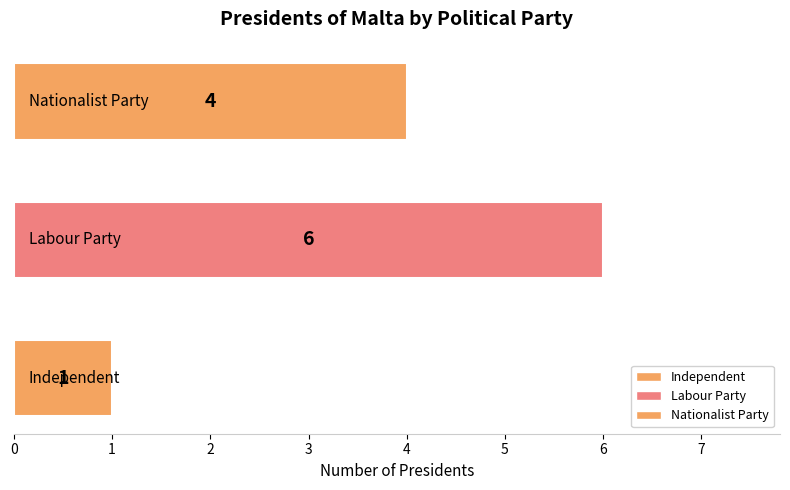

What is the value of the 1st bar from the left?

1